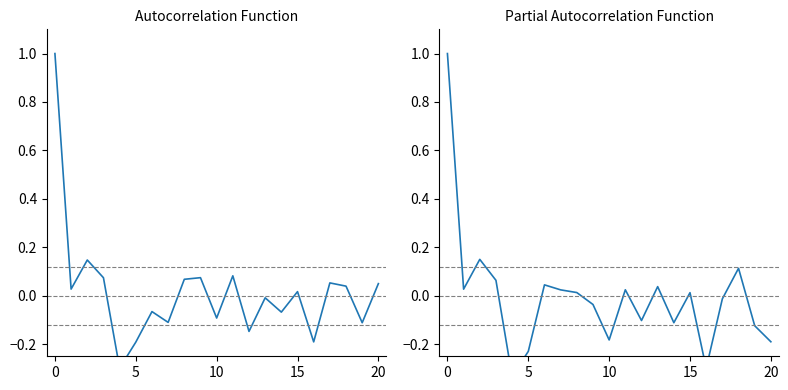

What is the label of the 13th point from the right?

8